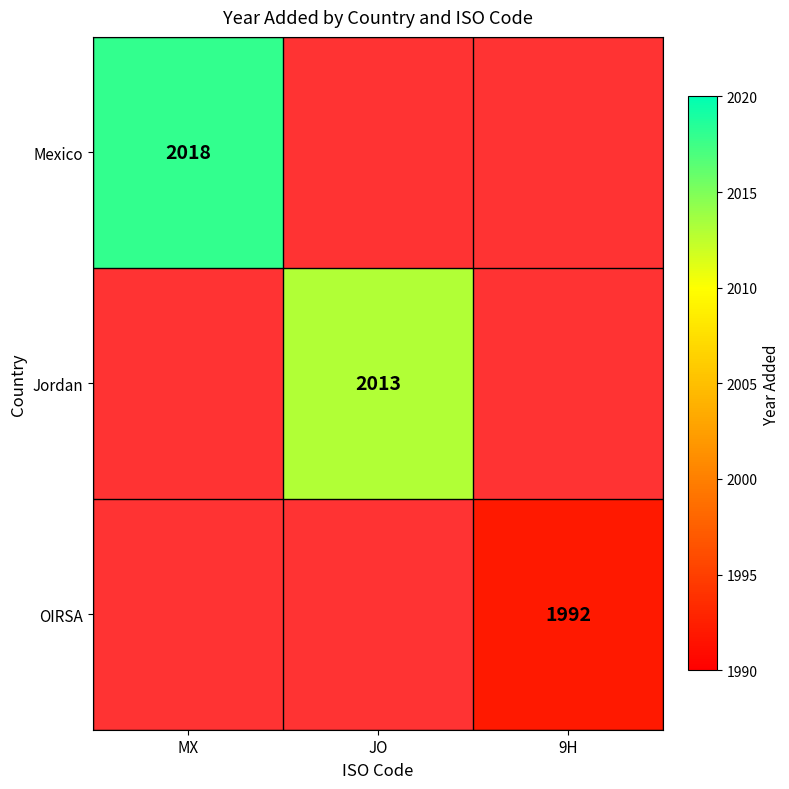

How many categories are shown in the chart?

3